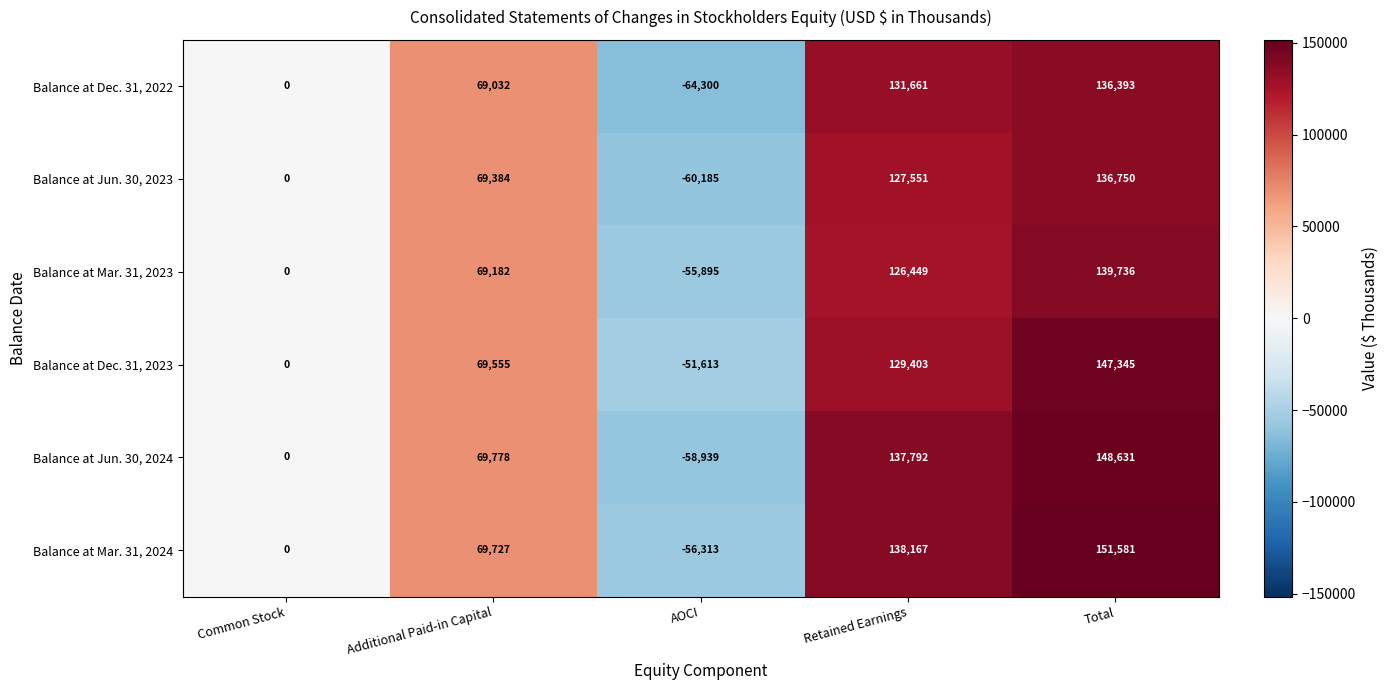

True or false: Balance at Jun. 30, 2024 has a value of 42453 at Additional Paid-in Capital.

False